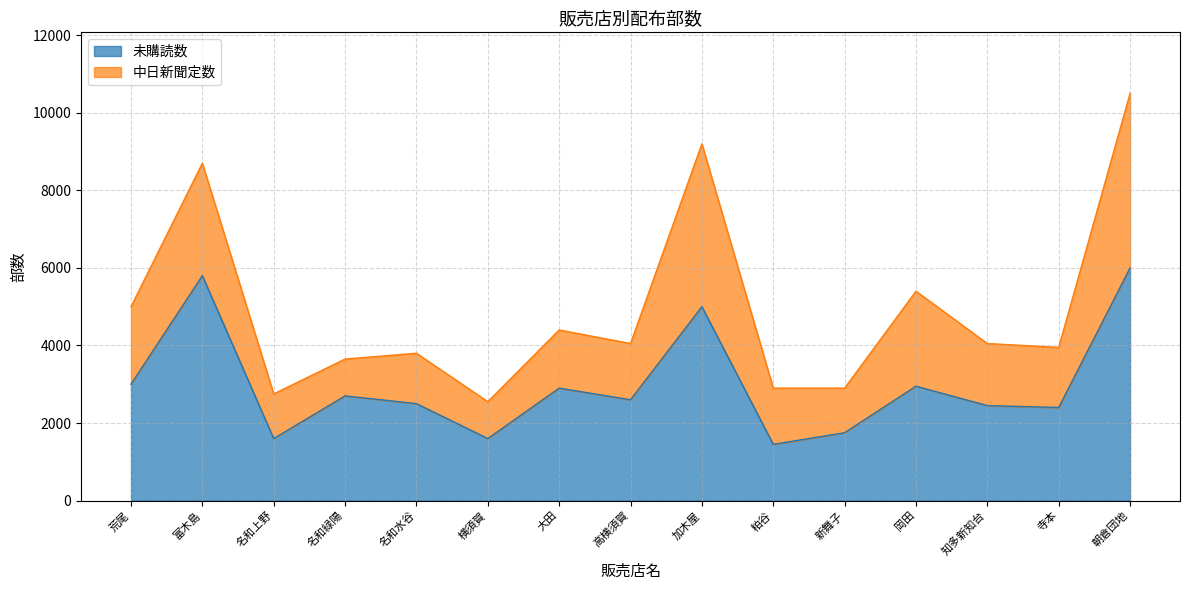

The chart shows a value of 1450 at 粕谷. True or false?

True